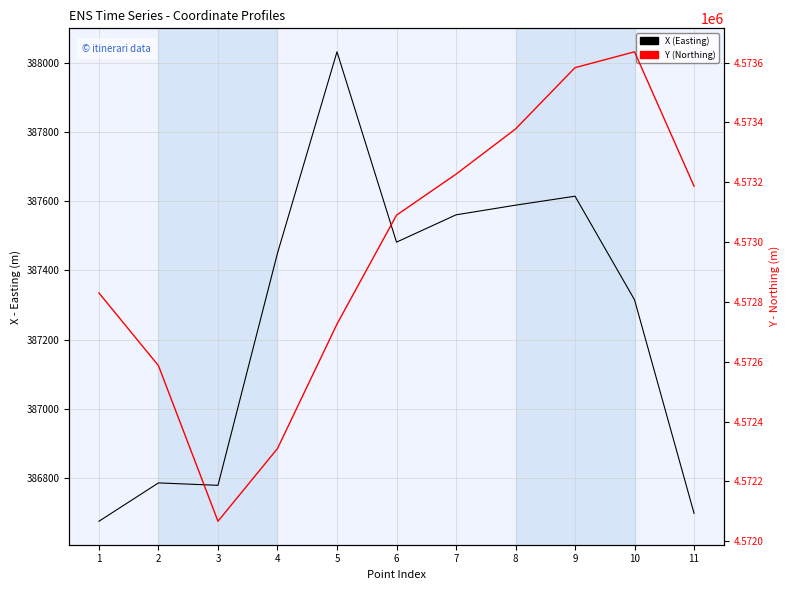

At which category does Y (Northing) reach its first local peak?

10